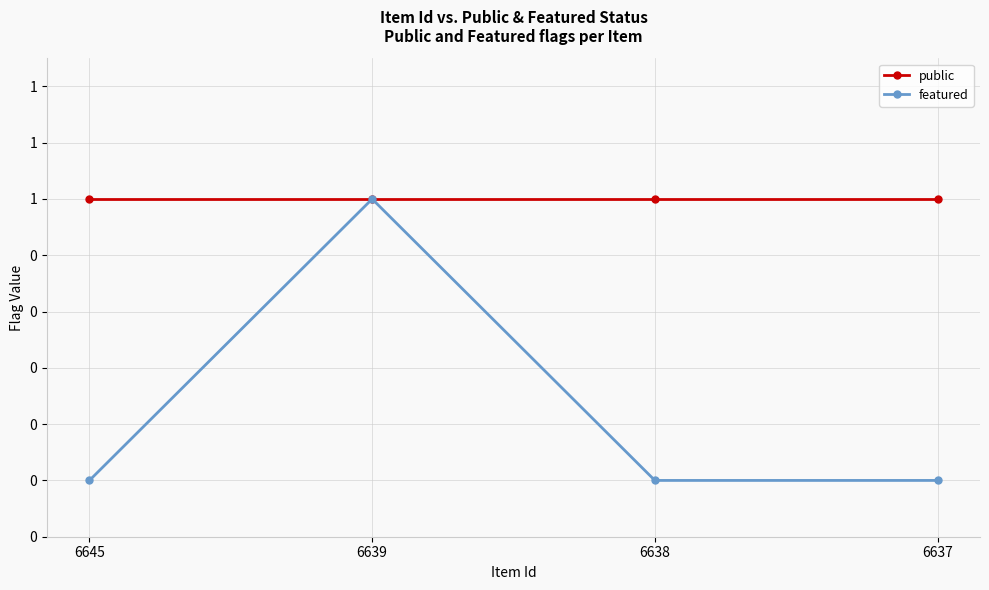

What are all the series names shown in the legend?

public, featured